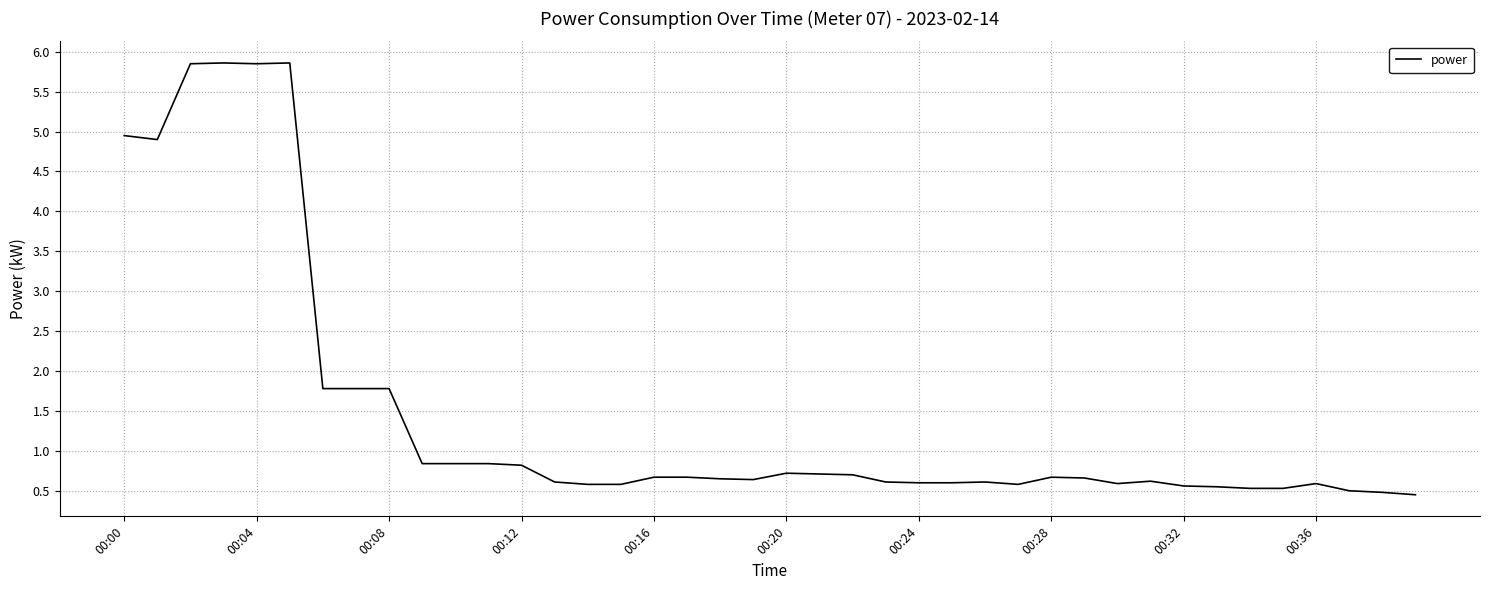

What is the minimum value shown in the chart?

0.5